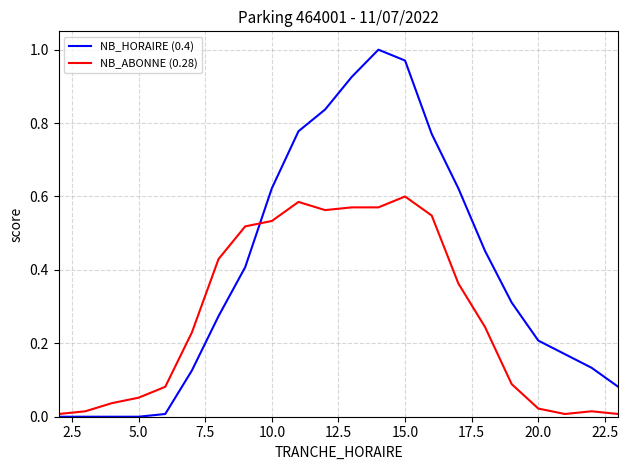

List the series in order of their overall mean, highest first.

NB_HORAIRE (0.4), NB_ABONNE (0.28)